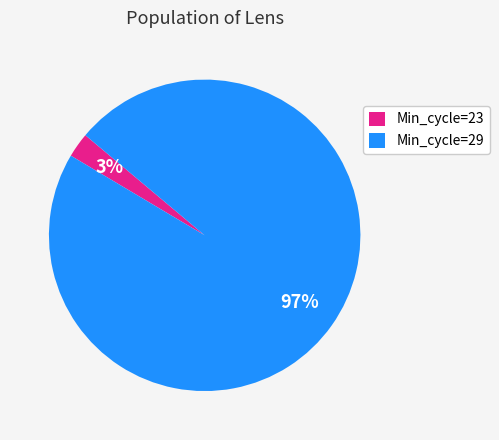

What is the largest slice in the pie chart?

Min_cycle=29